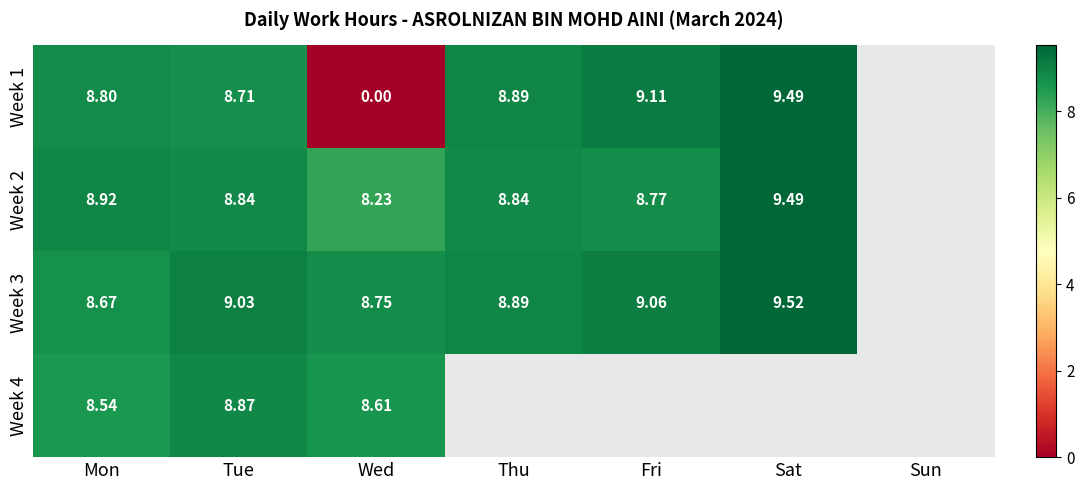

At which category is the sum across all series the highest?

Tue